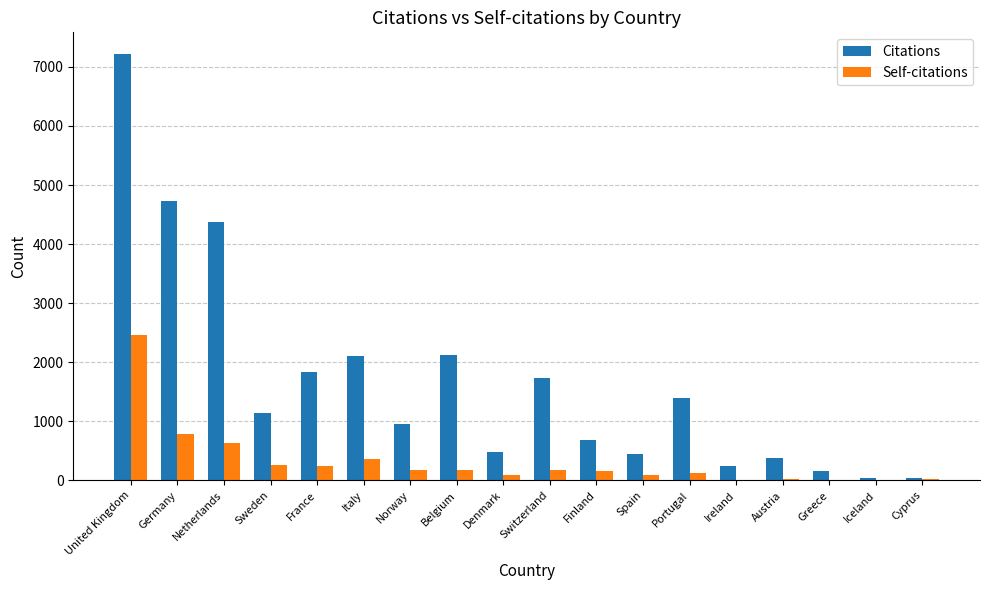

What is the sum of the Self-citations values at Finland and Italy?

530